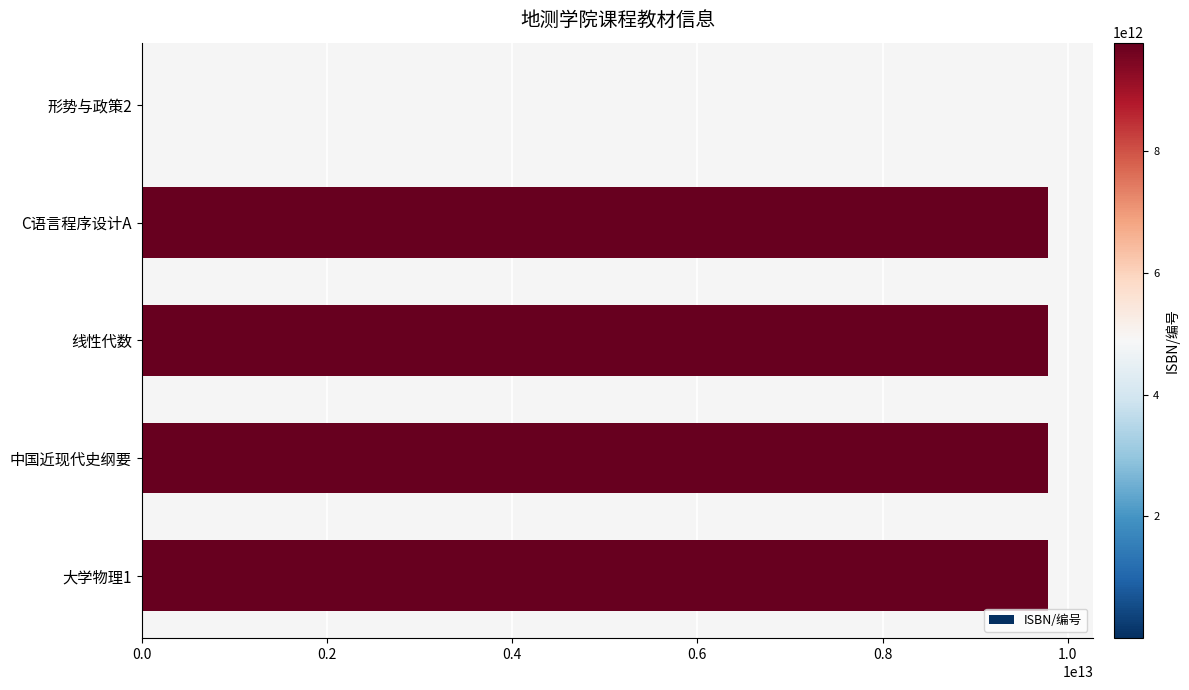

What is the maximum value shown in the chart?

9787569310726